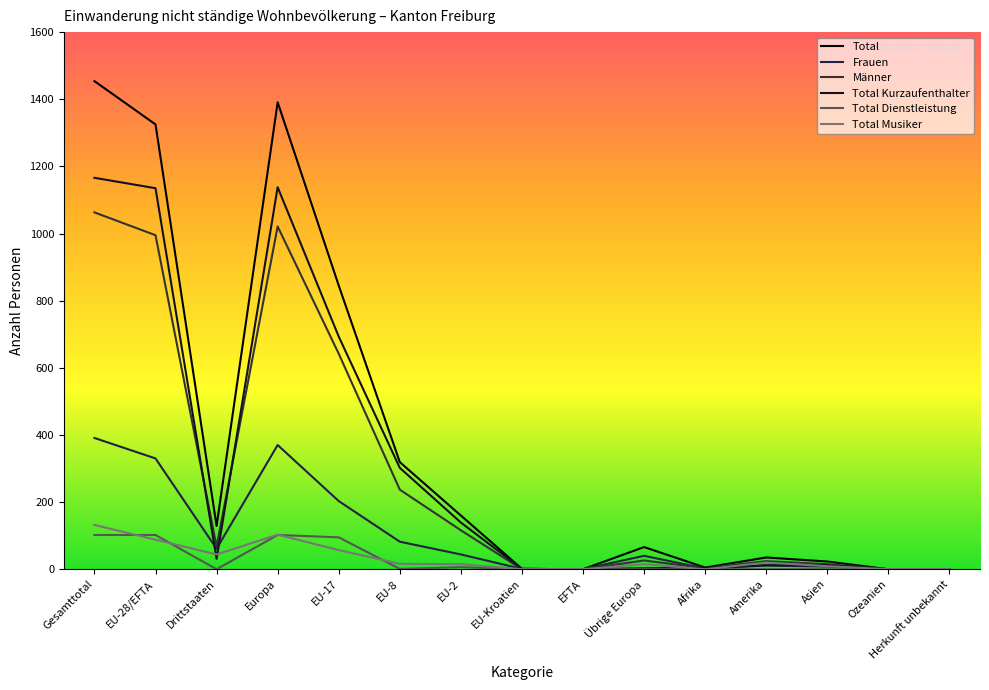

Reading left to right, list all the values displayed in this chart.

Total: Gesamttotal=1454	EU-28/EFTA=1325	Drittstaaten=129	Europa=1391	EU-17=845	EU-8=319	EU-2=160	EU-Kroatien=1	EFTA=0	Übrige Europa=66	Afrika=5	Amerika=35	Asien=23	Ozeanien=0	Herkunft unbekannt=0
Frauen: Gesamttotal=391	EU-28/EFTA=330	Drittstaaten=61	Europa=370	EU-17=203	EU-8=82	EU-2=44	EU-Kroatien=1	EFTA=0	Übrige Europa=40	Afrika=2	Amerika=11	Asien=8	Ozeanien=0	Herkunft unbekannt=0
Männer: Gesamttotal=1063	EU-28/EFTA=995	Drittstaaten=68	Europa=1021	EU-17=642	EU-8=237	EU-2=116	EU-Kroatien=0	EFTA=0	Übrige Europa=26	Afrika=3	Amerika=24	Asien=15	Ozeanien=0	Herkunft unbekannt=0
Total Kurzaufenthalter: Gesamttotal=1166	EU-28/EFTA=1135	Drittstaaten=31	Europa=1138	EU-17=693	EU-8=302	EU-2=139	EU-Kroatien=1	EFTA=0	Übrige Europa=3	Afrika=4	Amerika=12	Asien=12	Ozeanien=0	Herkunft unbekannt=0
Total Dienstleistung: Gesamttotal=102	EU-28/EFTA=102	Drittstaaten=0	Europa=102	EU-17=95	EU-8=1	EU-2=6	EU-Kroatien=0	EFTA=0	Übrige Europa=0	Afrika=0	Amerika=0	Asien=0	Ozeanien=0	Herkunft unbekannt=0
Total Musiker: Gesamttotal=132	EU-28/EFTA=88	Drittstaaten=44	Europa=103	EU-17=57	EU-8=16	EU-2=15	EU-Kroatien=0	EFTA=0	Übrige Europa=15	Afrika=0	Amerika=20	Asien=9	Ozeanien=0	Herkunft unbekannt=0